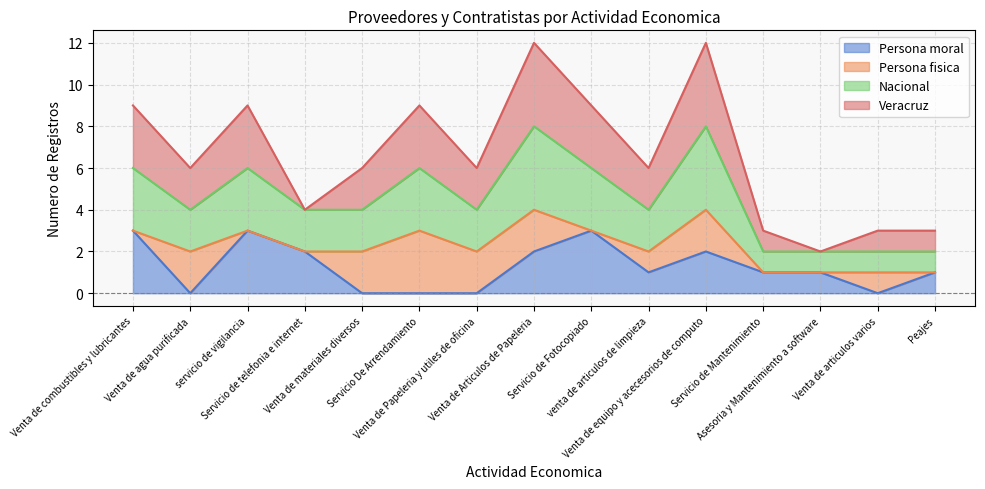

In Nacional, how many points are higher than both neighbors (excluding endpoints)?

4